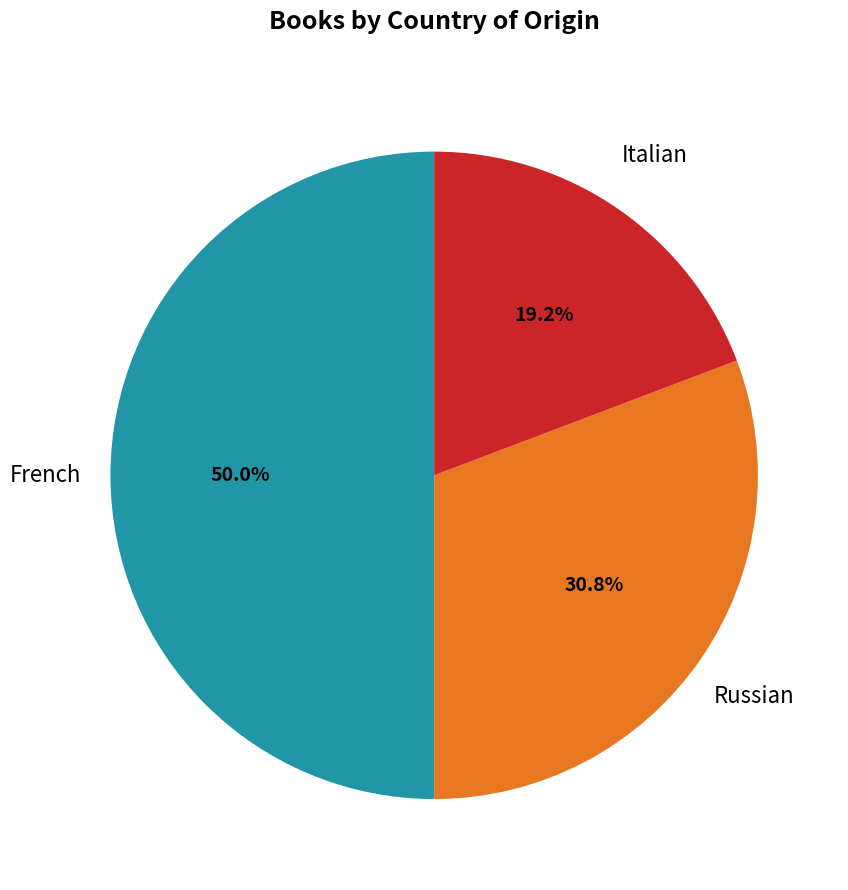

How many slices are in this pie chart?

3